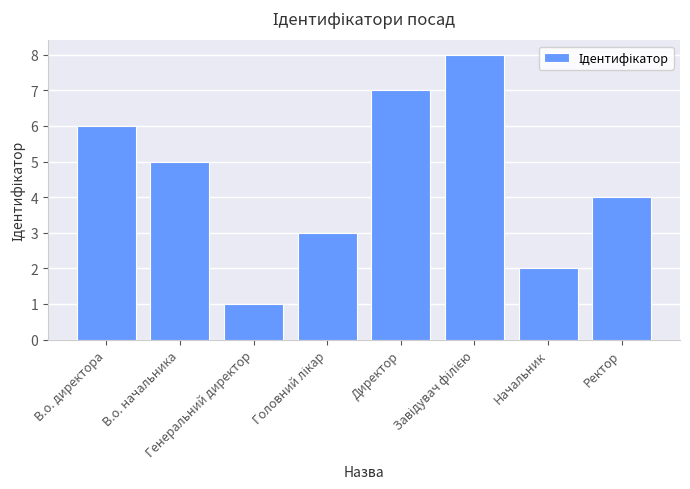

The value at Генеральний директор is 1. True or false?

True